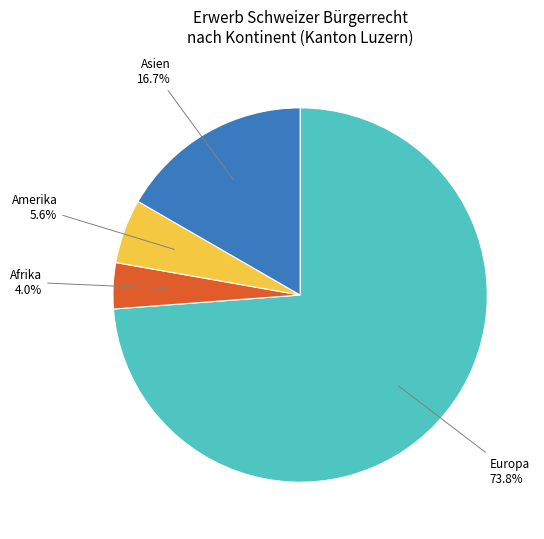

What portion of the pie excludes Amerika?

94.4%